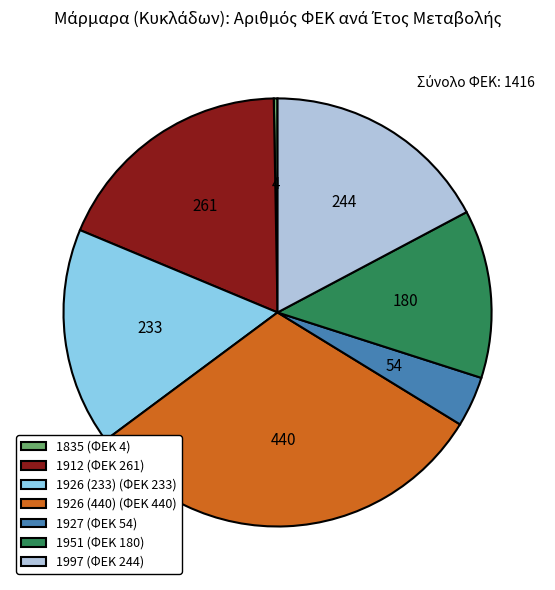

Which has a higher value, 1912 (ΦΕΚ 261) or 1951 (ΦΕΚ 180)?

1912 (ΦΕΚ 261)